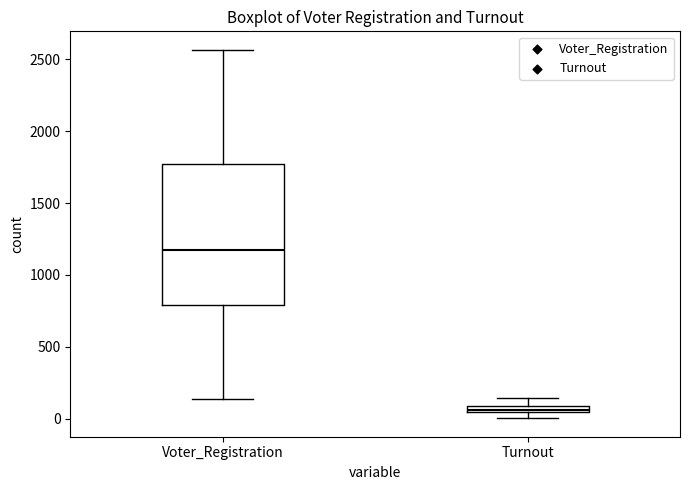

Which box has the highest median line?

Voter_Registration